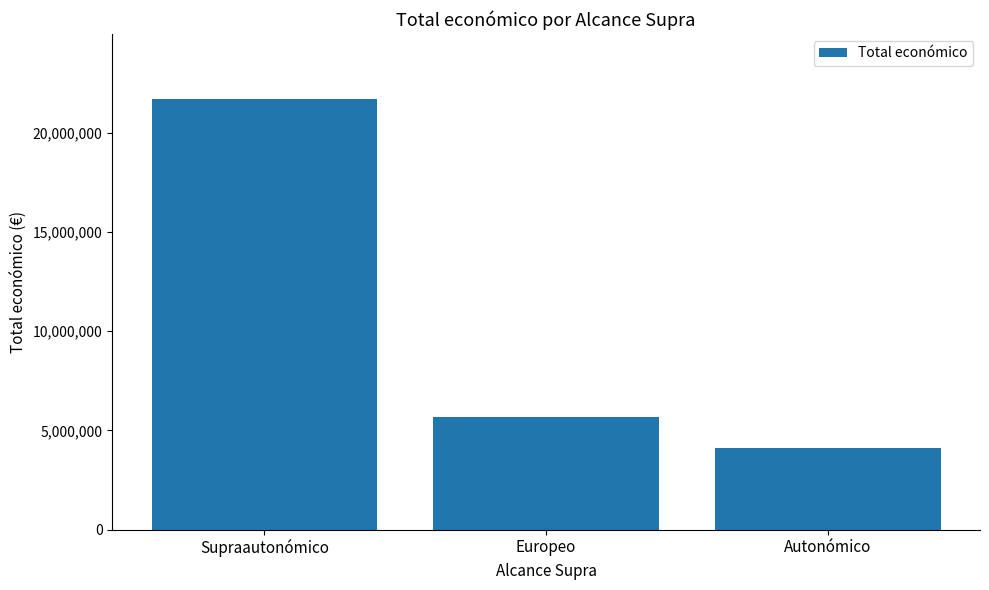

Rank the categories by value from lowest to highest.

Autonómico, Europeo, Supraautonómico